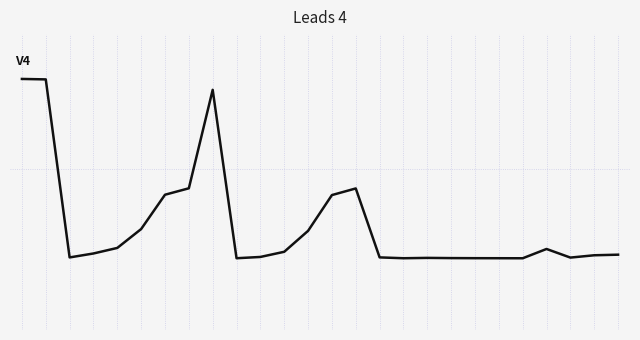

Does the chart display data point markers on the line(s)?

No